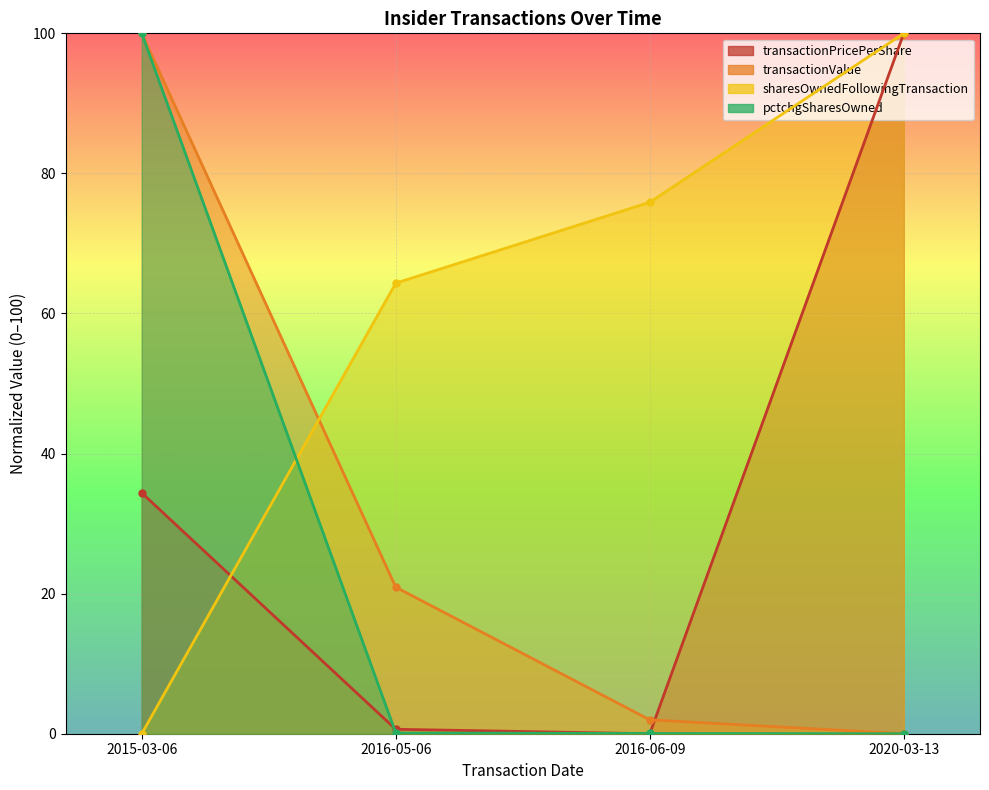

What is the average value of the transactionPricePerShare series?

33.8